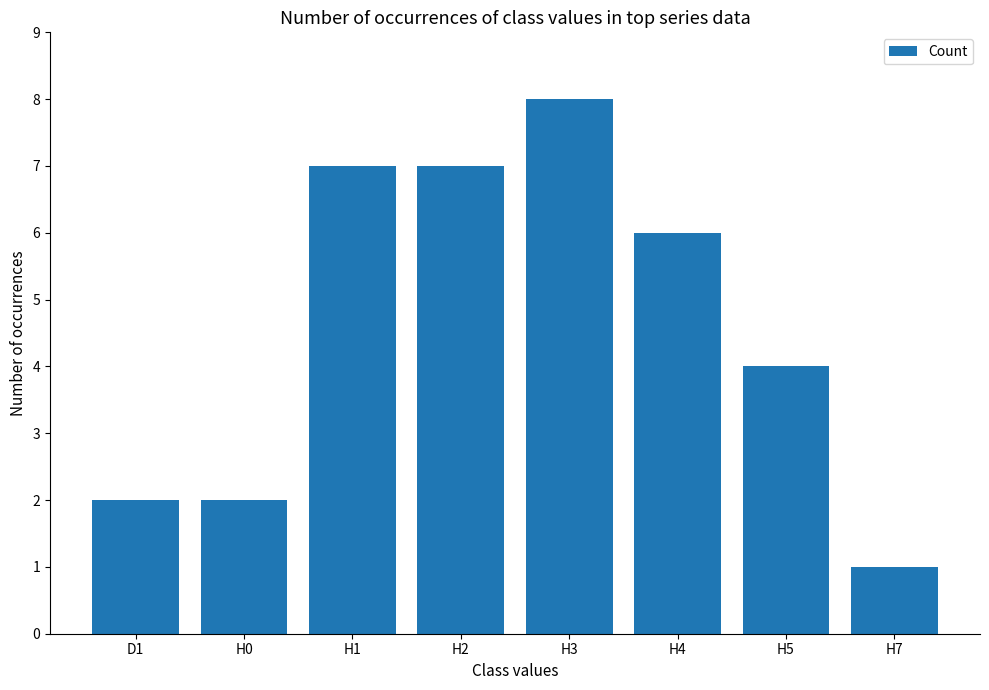

What is the label of the 5th bar from the right?

H2